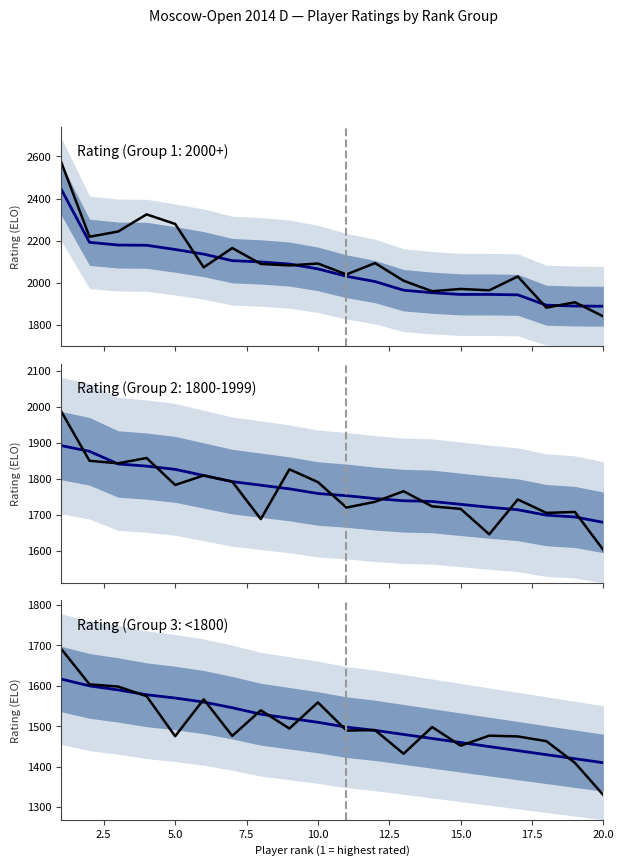

What is the average value of the Rating (Group 3: <1800) series?

1508.5